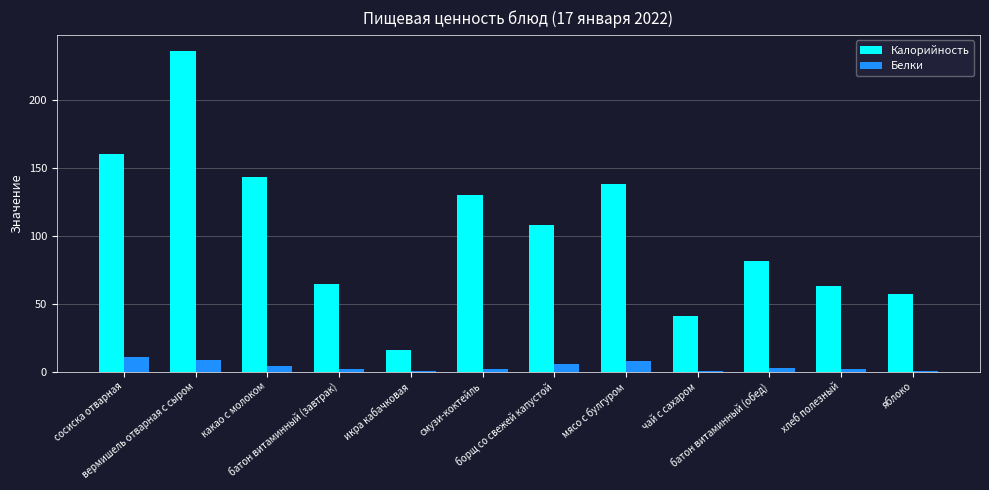

Which series has the largest total across all categories?

Калорийность